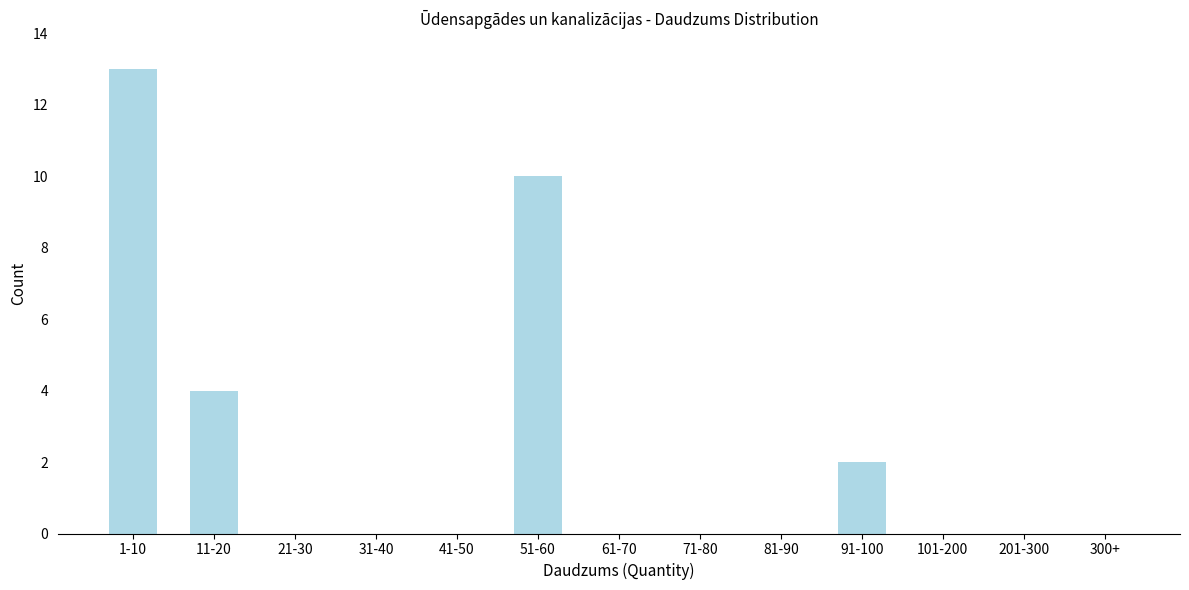

Reading right to left, what are all the values shown in this chart?

300+=0	201-300=0	101-200=0	91-100=2	81-90=0	71-80=0	61-70=0	51-60=10	41-50=0	31-40=0	21-30=0	11-20=4	1-10=13